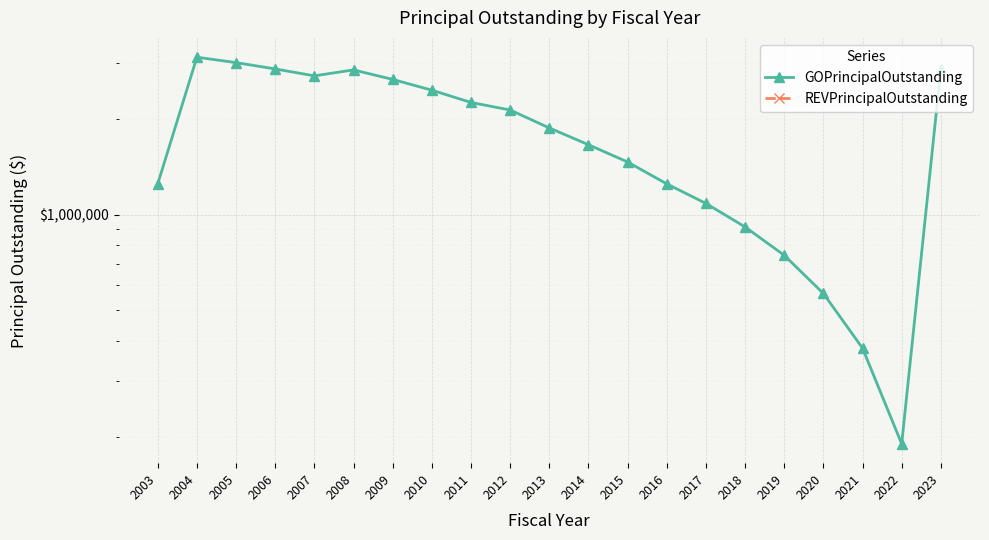

At 2006, list the series in order from smallest to largest.

REVPrincipalOutstanding, GOPrincipalOutstanding